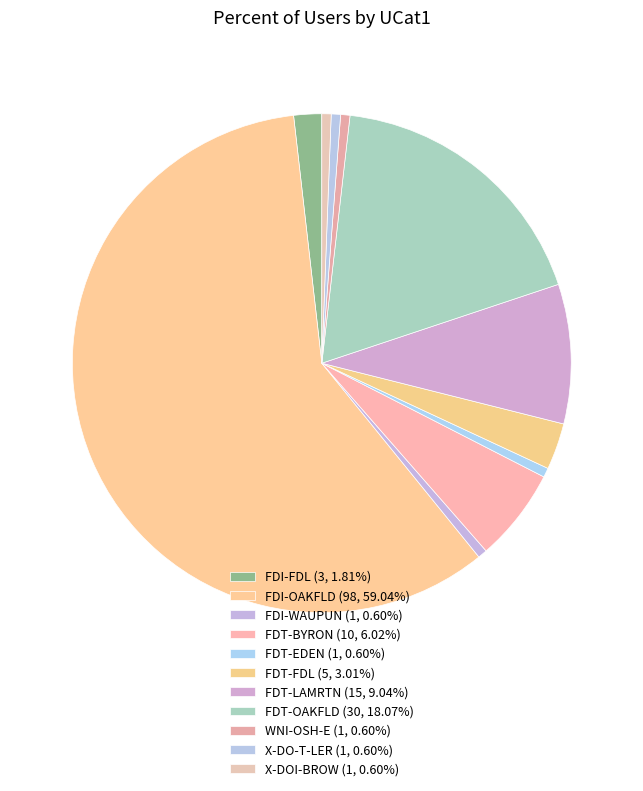

What is the ratio of the value at FDT-EDEN to the value at X-DOI-BROW?

1.0